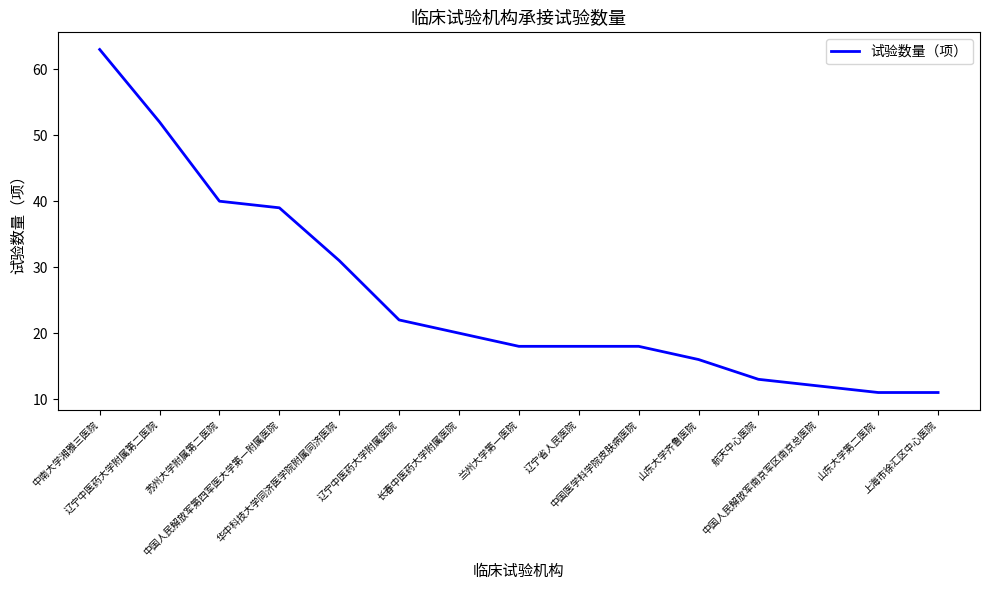

What is the smallest value displayed?

11